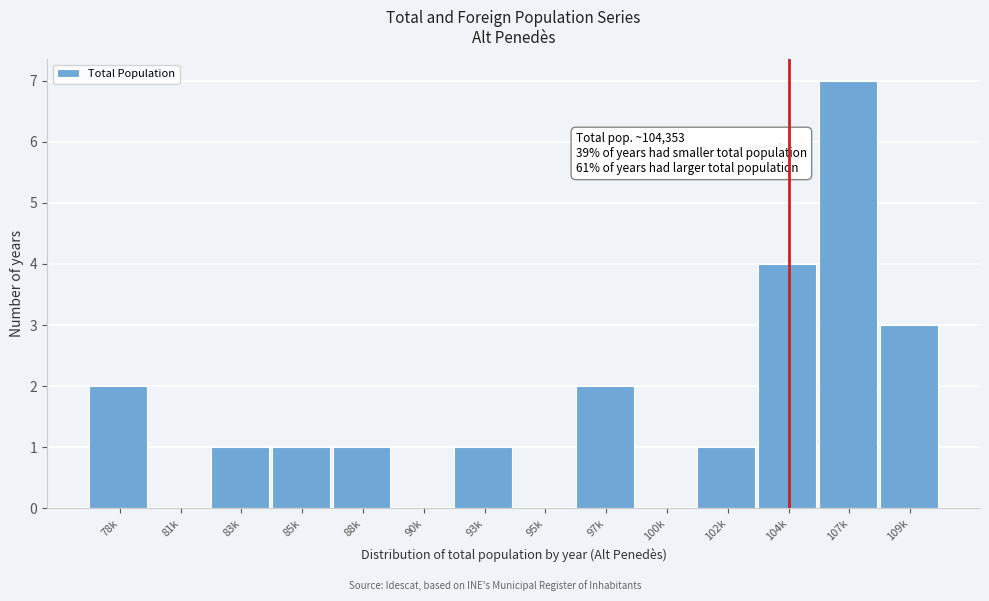

Reading left to right, list all the values displayed in this chart.

78k=2	81k=0	83k=1	85k=1	88k=1	90k=0	93k=1	95k=0	97k=2	100k=0	102k=1	104k=4	107k=7	109k=3